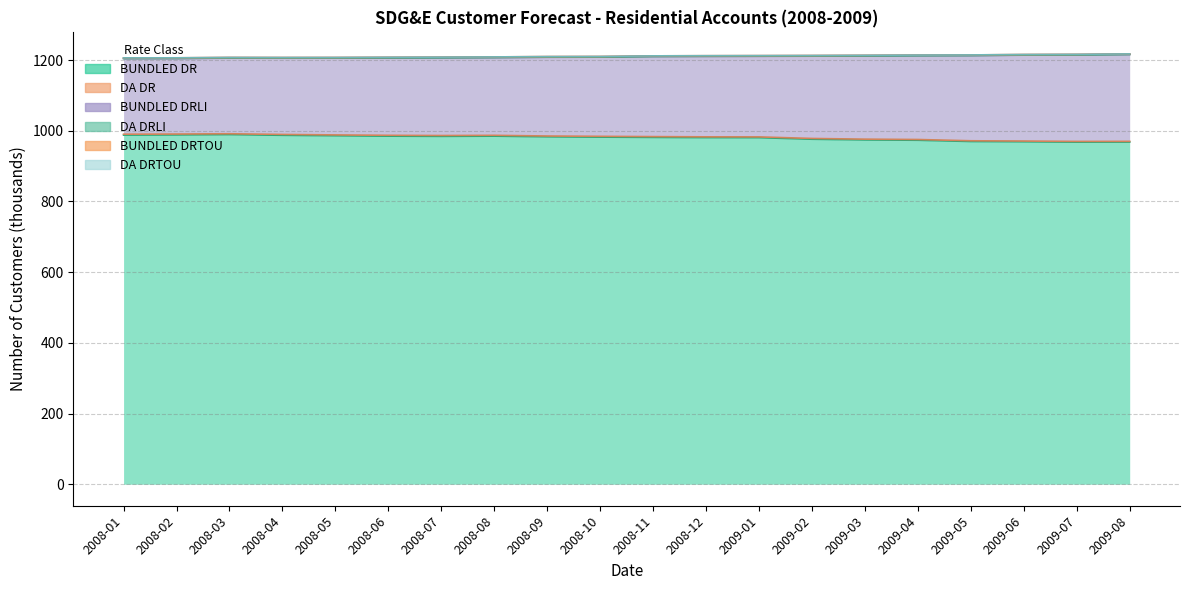

True or false: DA DR has a value of 1914.3 at 2008-08.

False